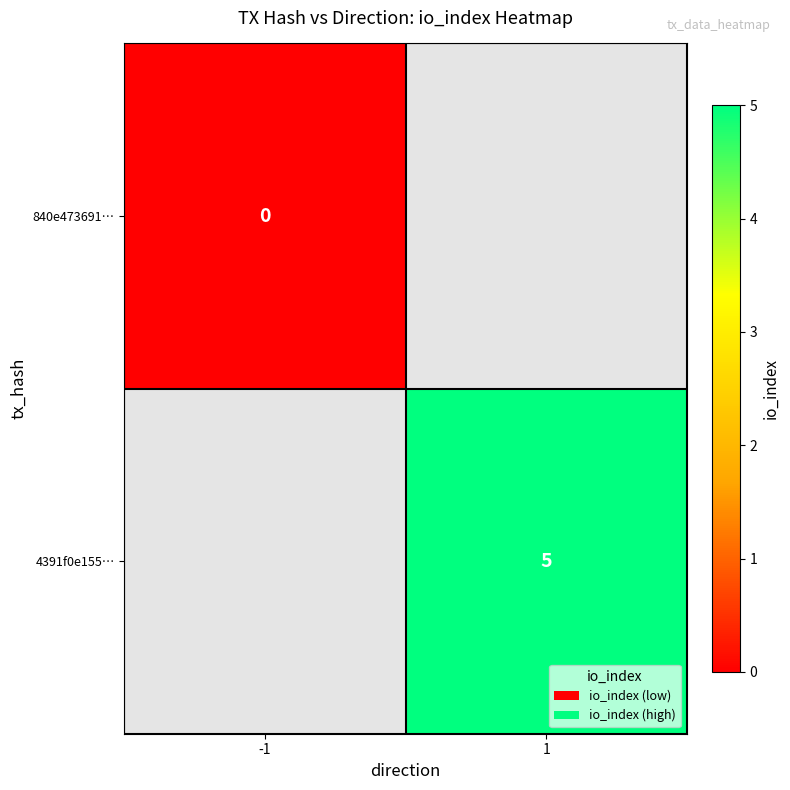

The 4391f0e155… series shows 5 at 1. True or false?

True